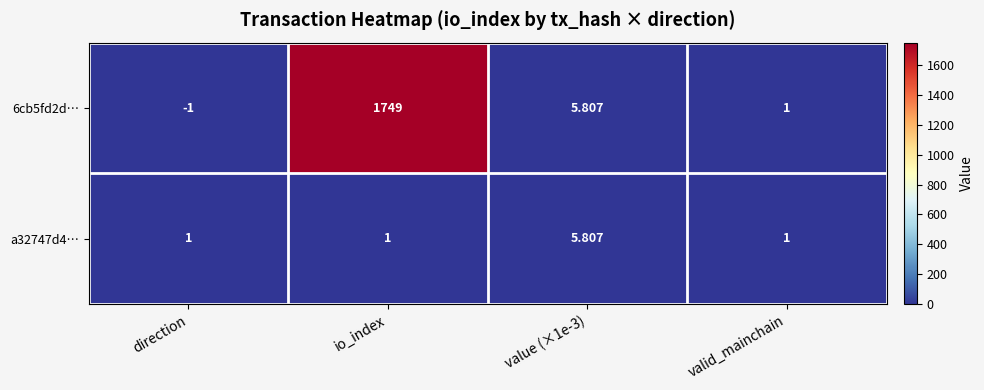

How many data points in 6cb5fd2d… are above 5?

2